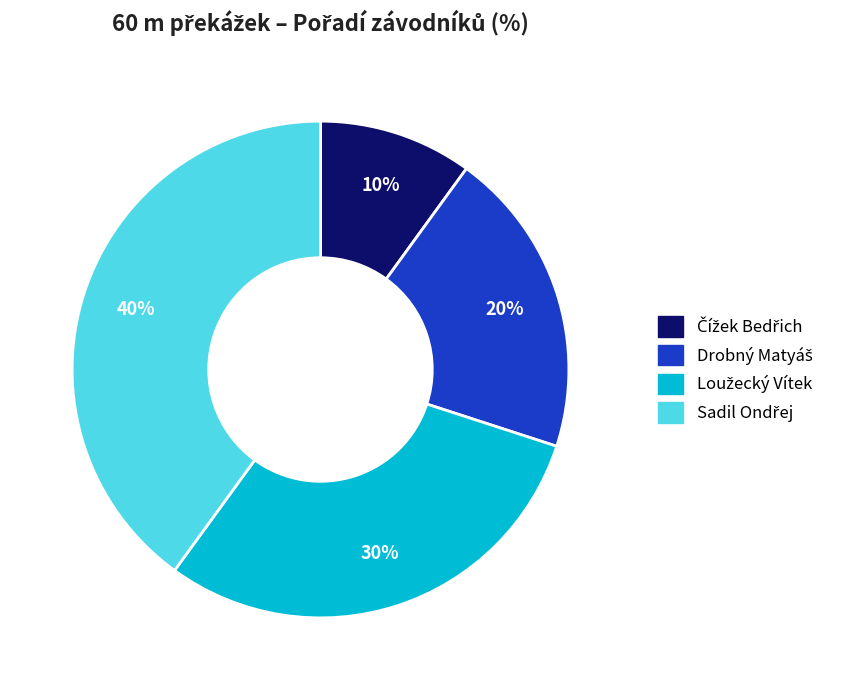

To the nearest percent, what is the average slice percentage?

25%